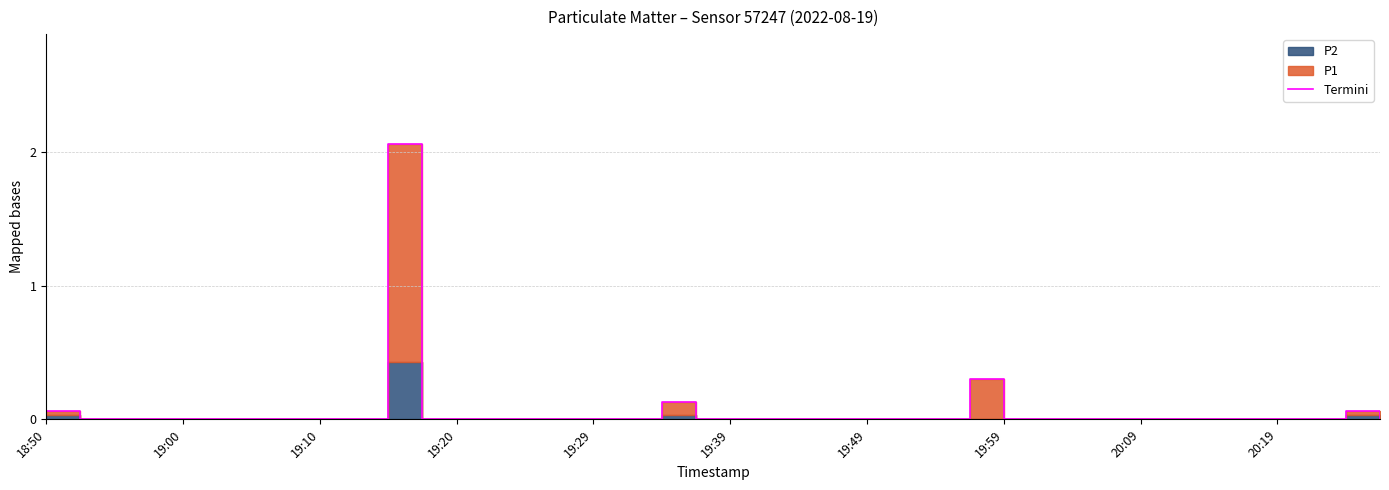

What is the label of the 30th point from the right?

10